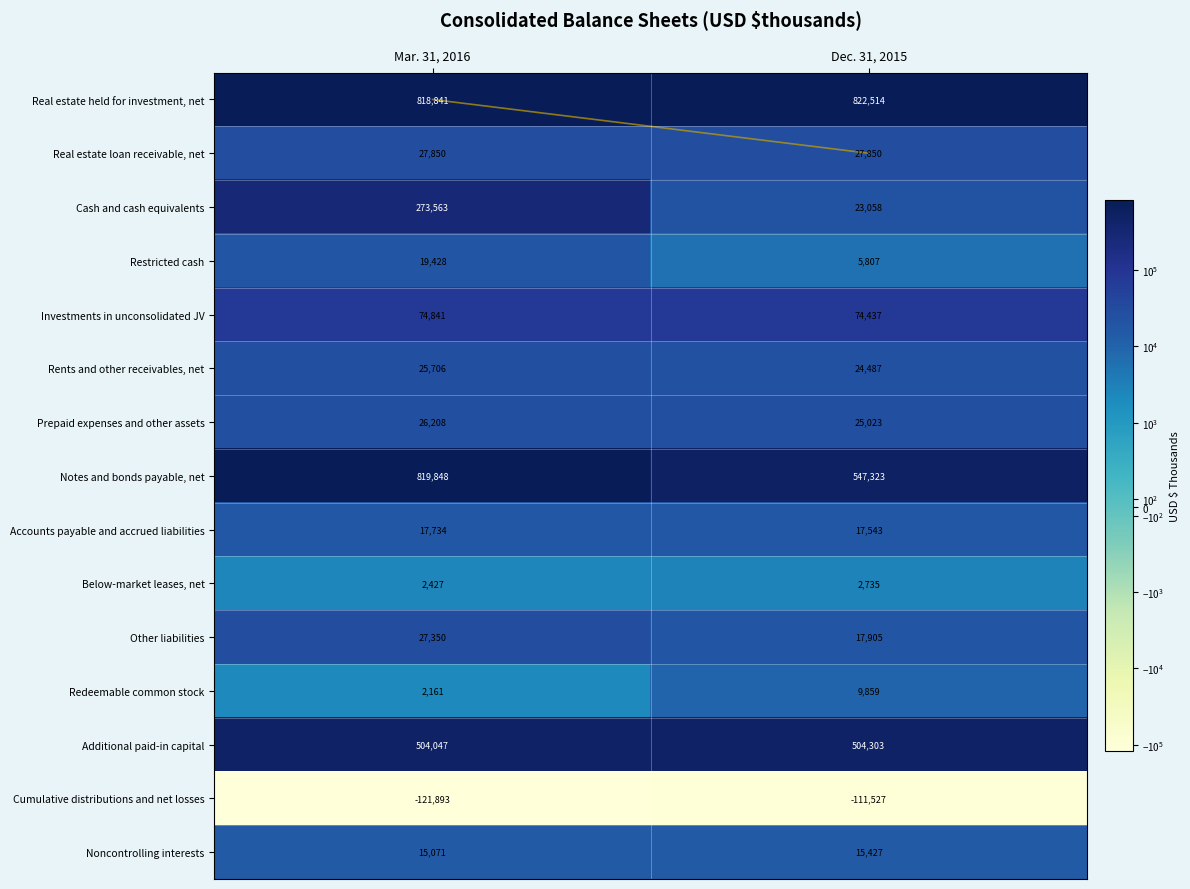

Reading left to right, list all the values displayed in this chart.

Real estate held for investment, net: Mar. 31, 2016=818841	Dec. 31, 2015=822514
Real estate loan receivable, net: Mar. 31, 2016=27850	Dec. 31, 2015=27850
Cash and cash equivalents: Mar. 31, 2016=273563	Dec. 31, 2015=23058
Restricted cash: Mar. 31, 2016=19428	Dec. 31, 2015=5807
Investments in unconsolidated JV: Mar. 31, 2016=74841	Dec. 31, 2015=74437
Rents and other receivables, net: Mar. 31, 2016=25706	Dec. 31, 2015=24487
Prepaid expenses and other assets: Mar. 31, 2016=26208	Dec. 31, 2015=25023
Notes and bonds payable, net: Mar. 31, 2016=819848	Dec. 31, 2015=547323
Accounts payable and accrued liabilities: Mar. 31, 2016=17734	Dec. 31, 2015=17543
Below-market leases, net: Mar. 31, 2016=2427	Dec. 31, 2015=2735
Other liabilities: Mar. 31, 2016=27350	Dec. 31, 2015=17905
Redeemable common stock: Mar. 31, 2016=2161	Dec. 31, 2015=9859
Additional paid-in capital: Mar. 31, 2016=504047	Dec. 31, 2015=504303
Cumulative distributions and net losses: Mar. 31, 2016=-121893	Dec. 31, 2015=-111527
Noncontrolling interests: Mar. 31, 2016=15071	Dec. 31, 2015=15427